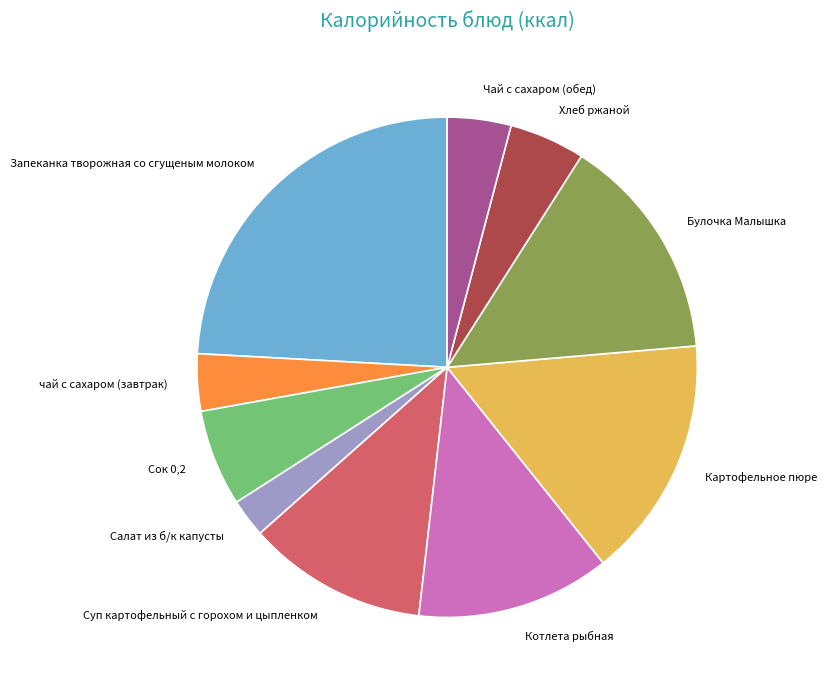

Is there a majority slice in this chart?

No